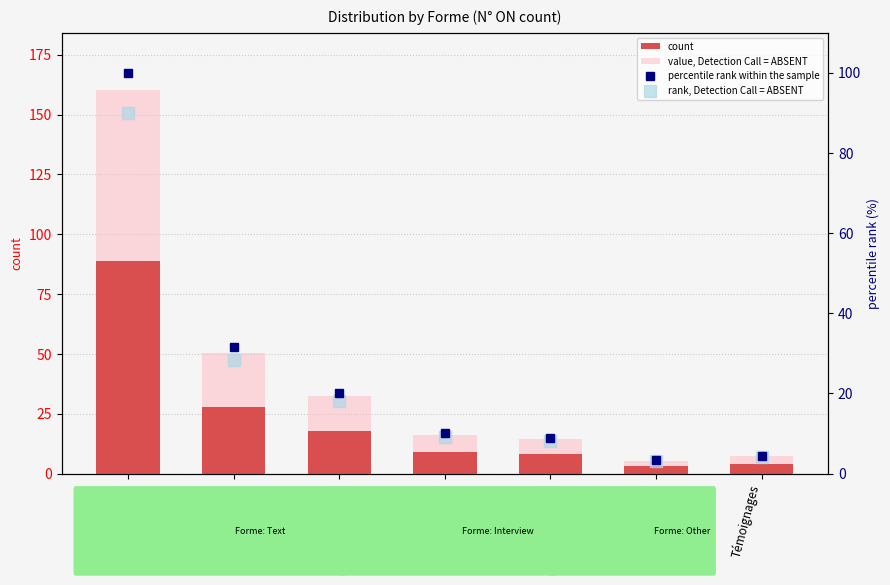

Reading right to left, what are all the values shown in this chart?

count: 4.0	3.0	8.0	9.0	18.0	28.0	89.0
value, Detection Call = ABSENT: 7.2	5.4	14.4	16.2	32.4	50.4	160.2
percentile rank within the sample: 4.5	3.4	9.0	10.1	20.2	31.5	100.0
rank, Detection Call = ABSENT: 4.0	3.1	8.1	9.1	18.2	28.4	90.0